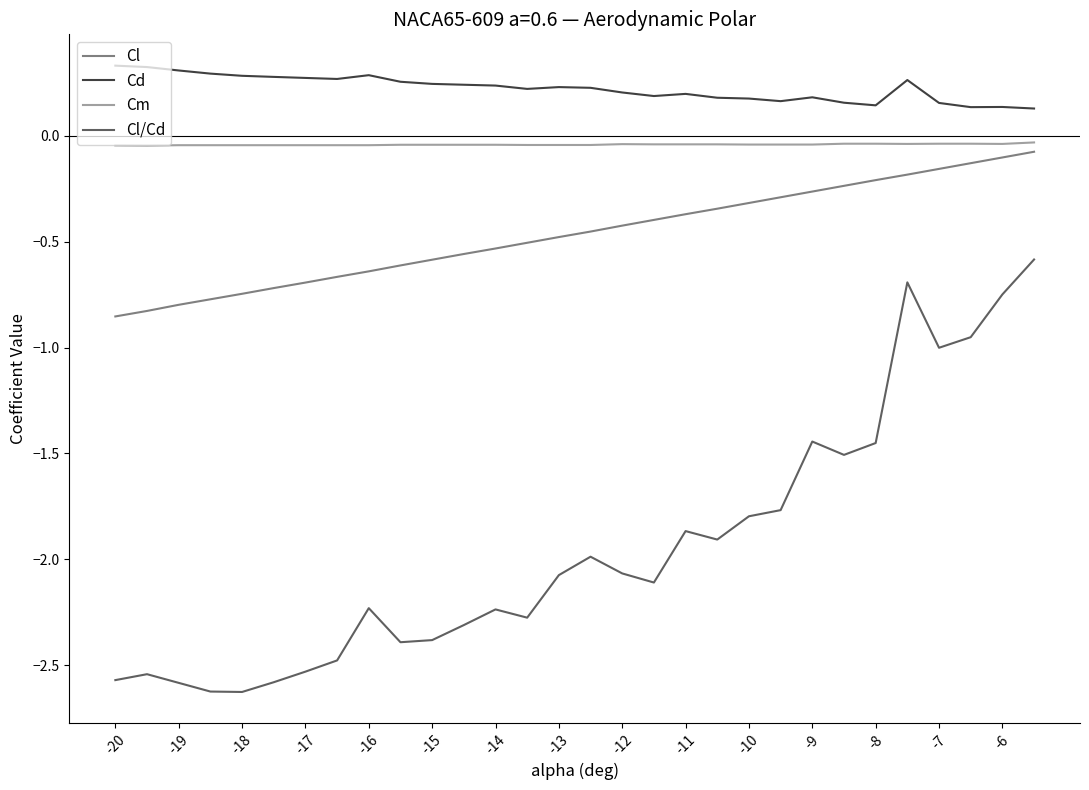

Which series has the largest range (max minus min)?

Cl/Cd